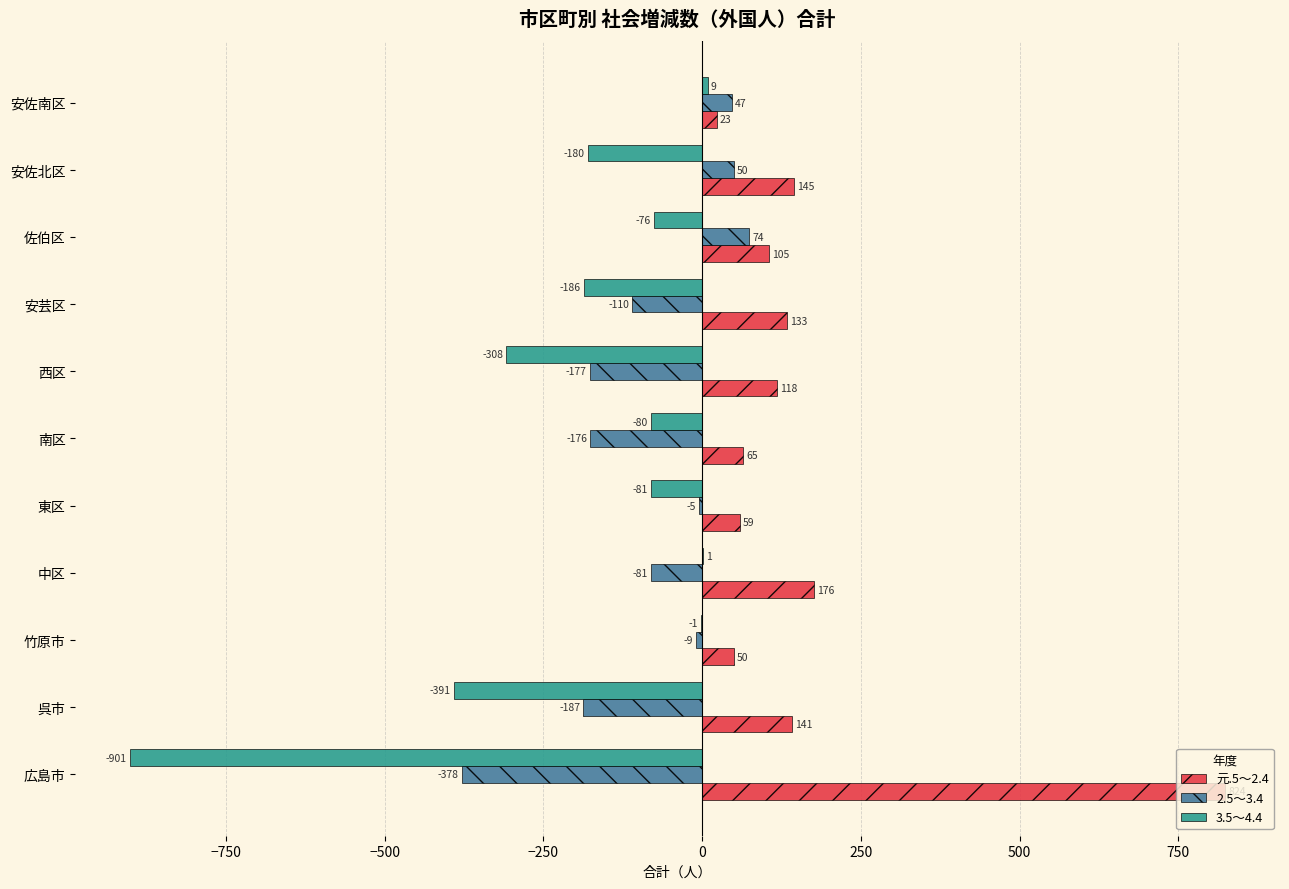

At which category is the sum across all series the highest?

佐伯区